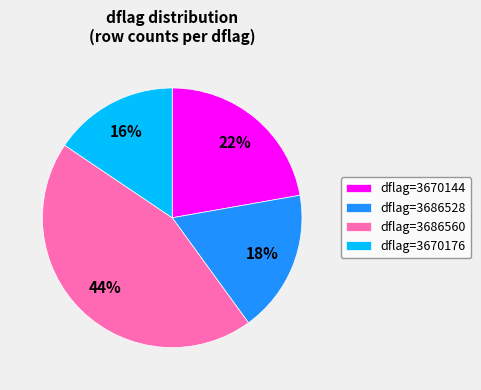

What is the smallest slice in the pie chart?

dflag=3670176